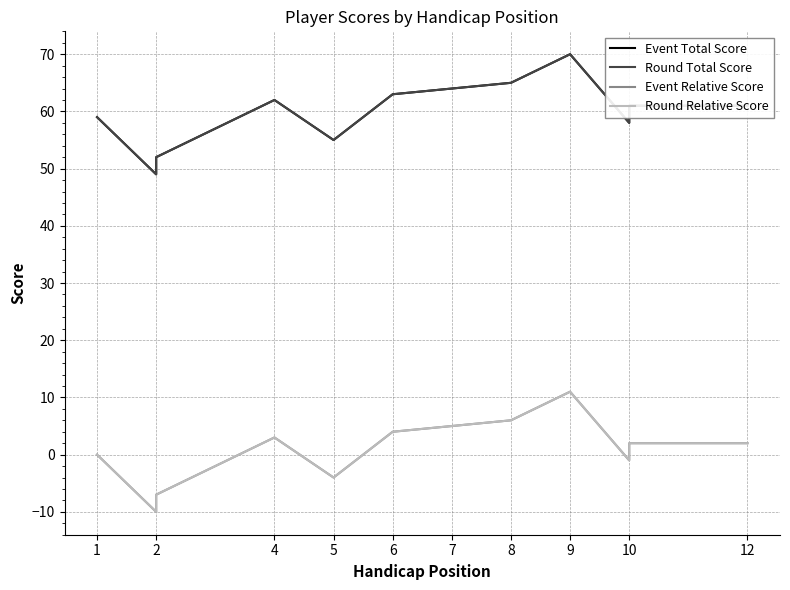

In Round Total Score, how many points are lower than both neighbors (excluding endpoints)?

3